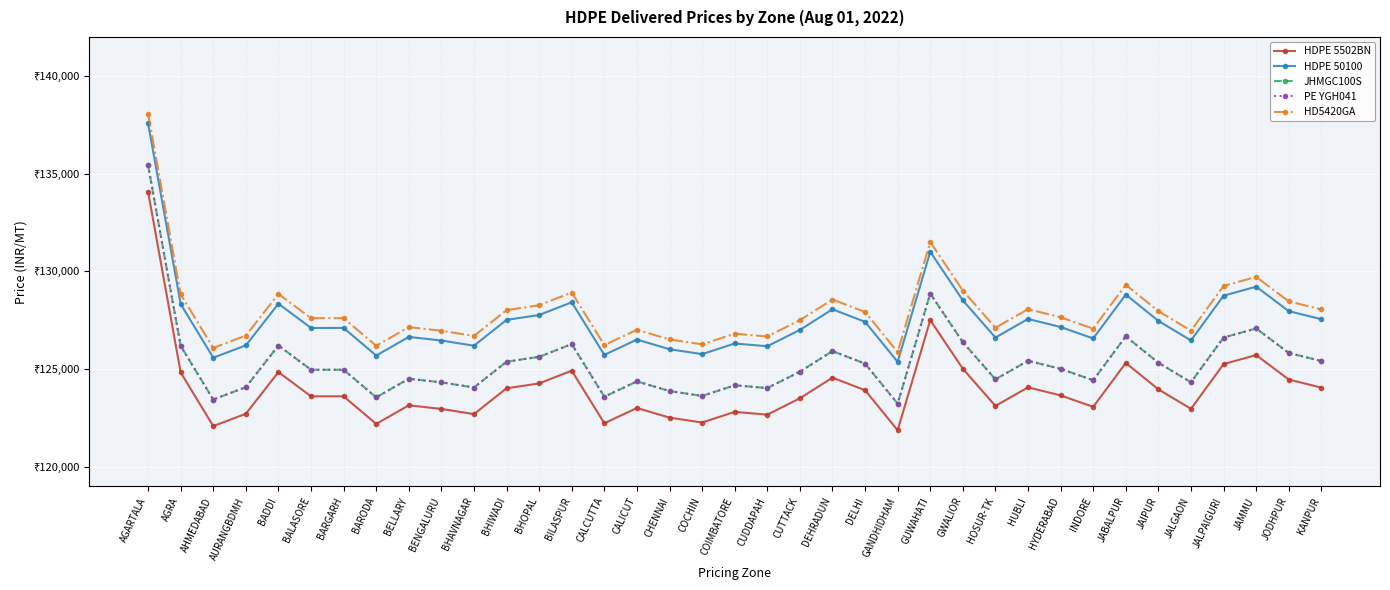

What position from the left is JAMMU?

35